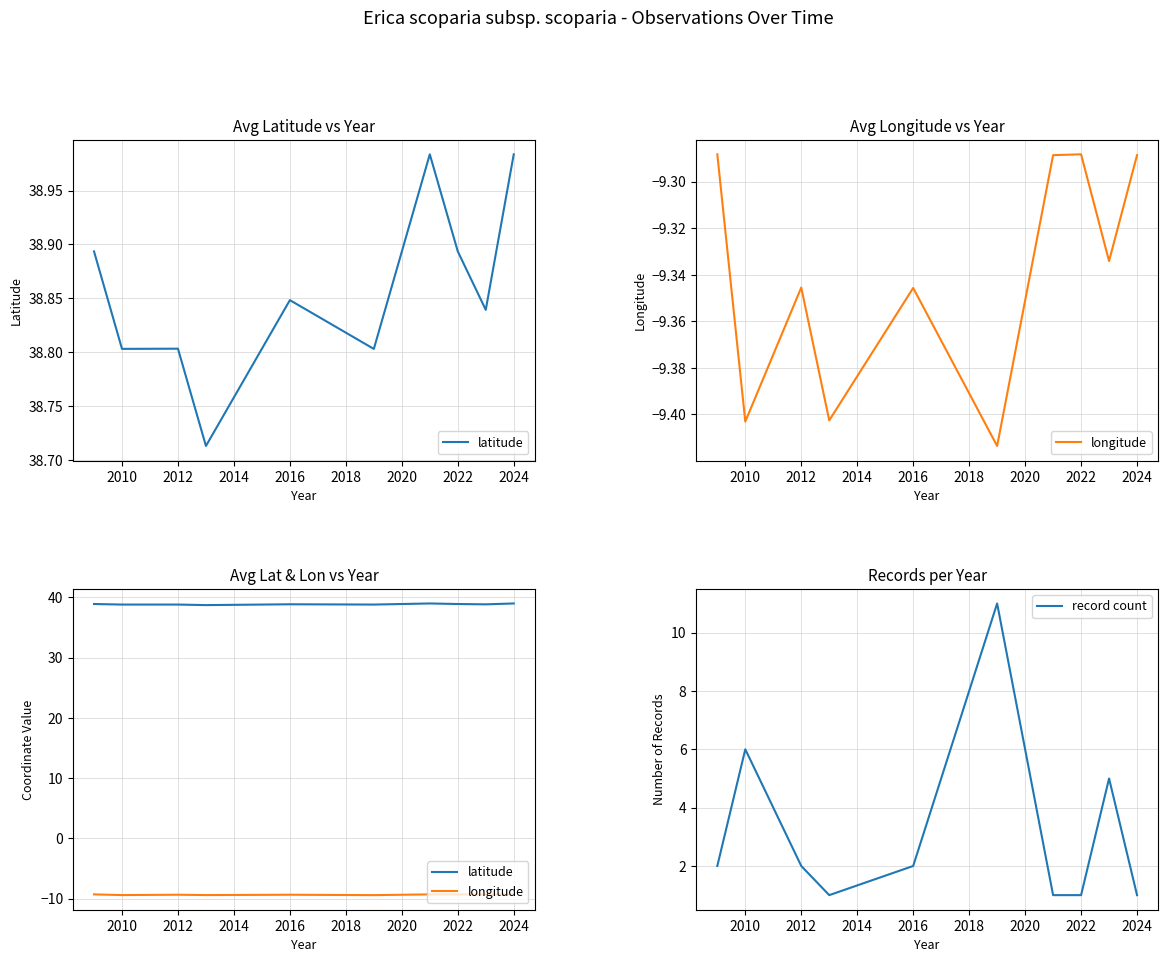

Is it true that latitude equals 26.9 at 2022?

False